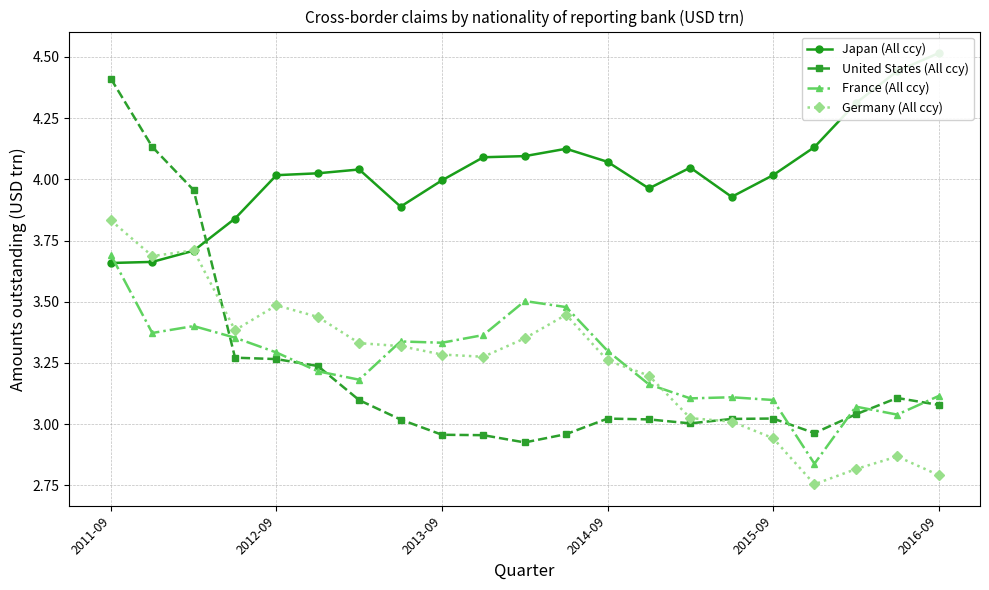

What is the difference between the second highest and second lowest values in the Japan (All ccy) series?

0.8